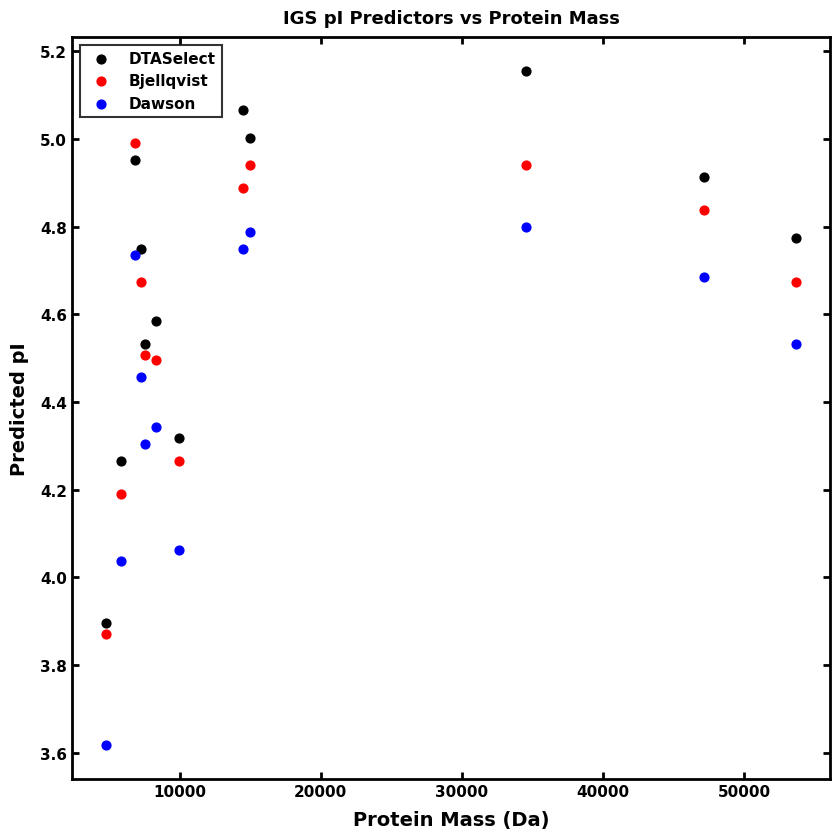

What is the X range (max minus min) for the scatter plot?

48801.8